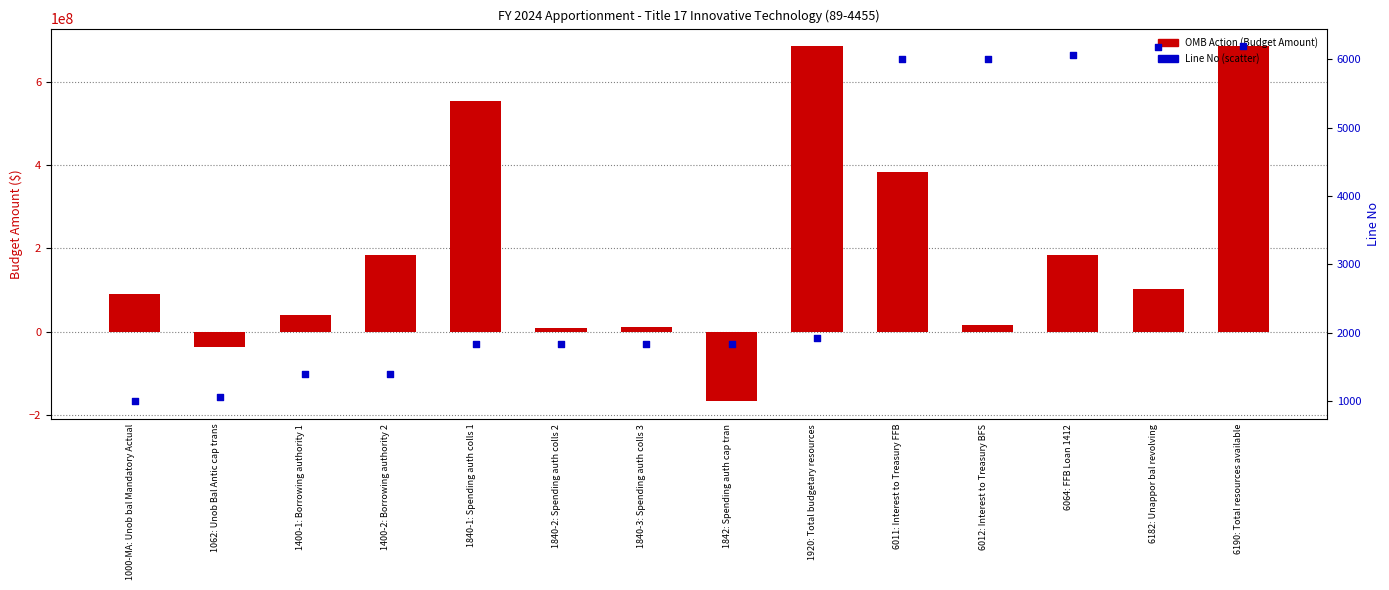

Which series contains the lowest Y value?

OMB Action (Budget Amount)